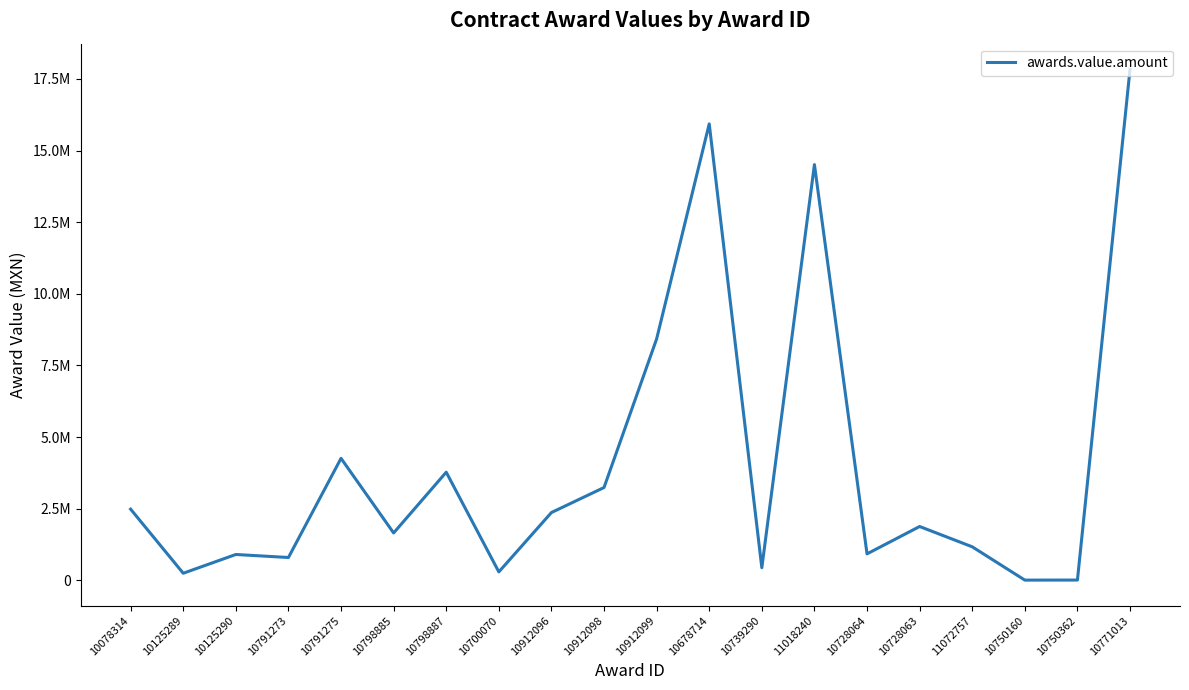

What is the change in value from 10798887 to 10728064?

-2850985.5